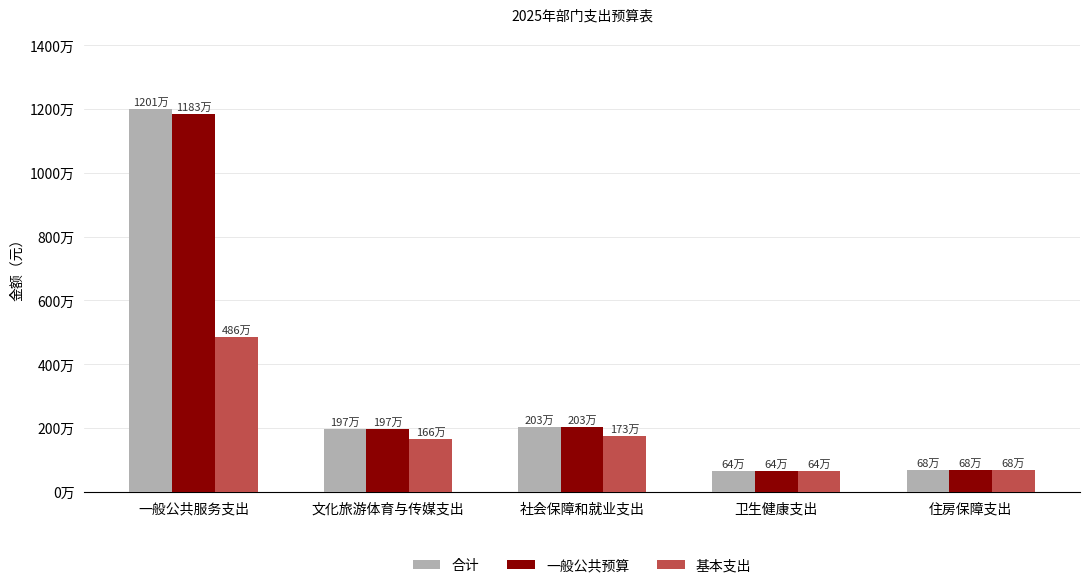

What are all the series names shown in the legend?

合计, 一般公共预算, 基本支出